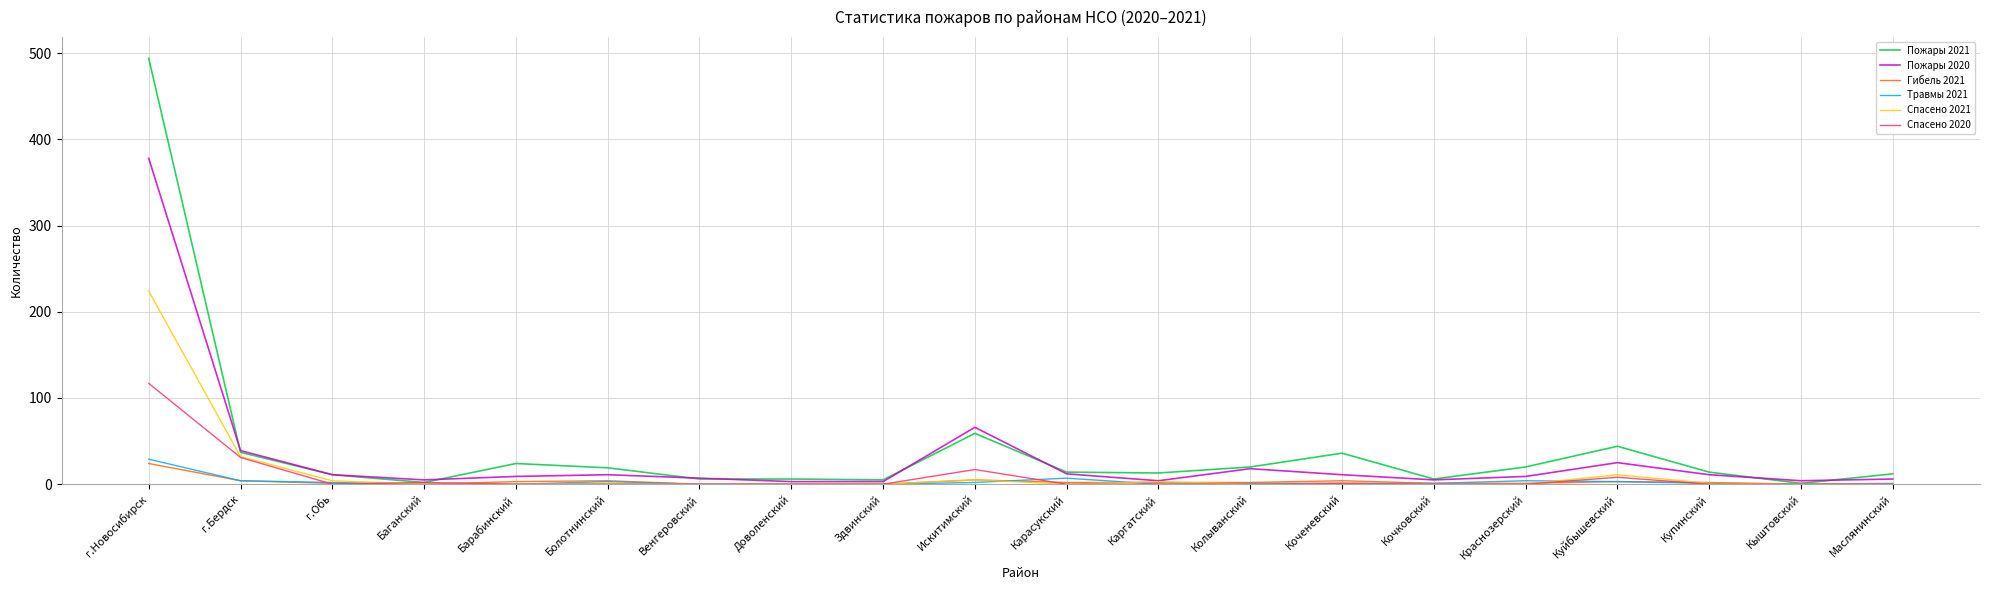

Which series has the largest total across all categories?

Пожары 2021